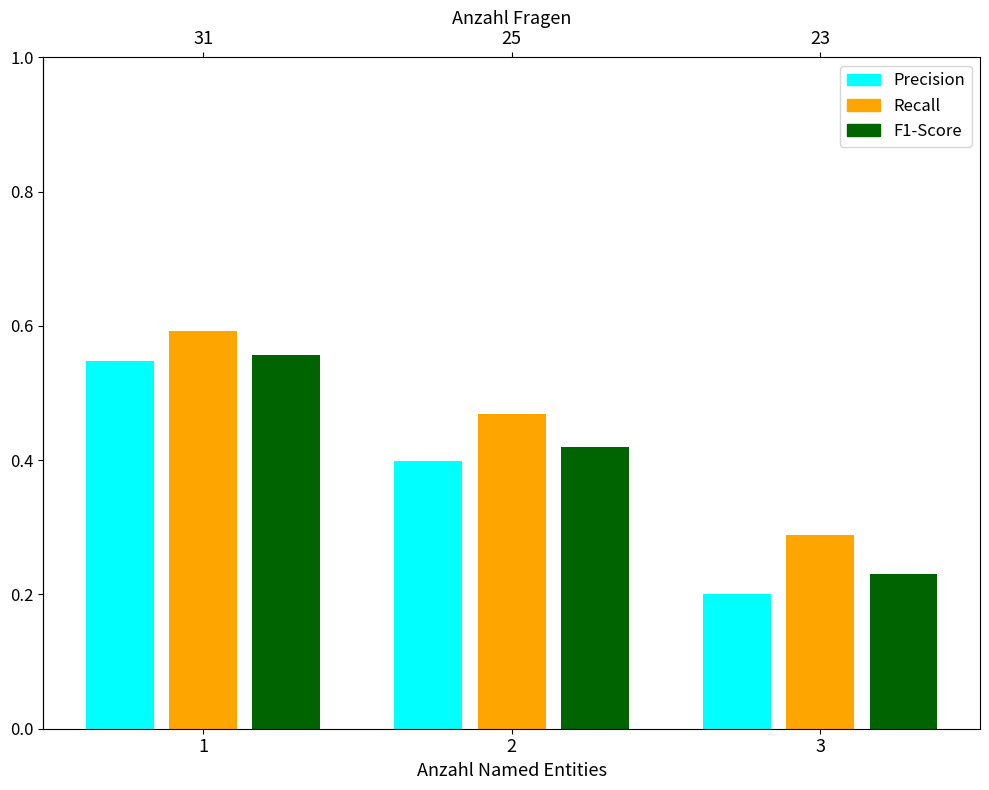

Where is Avg Speed (norm) nearest to the value 0?

3